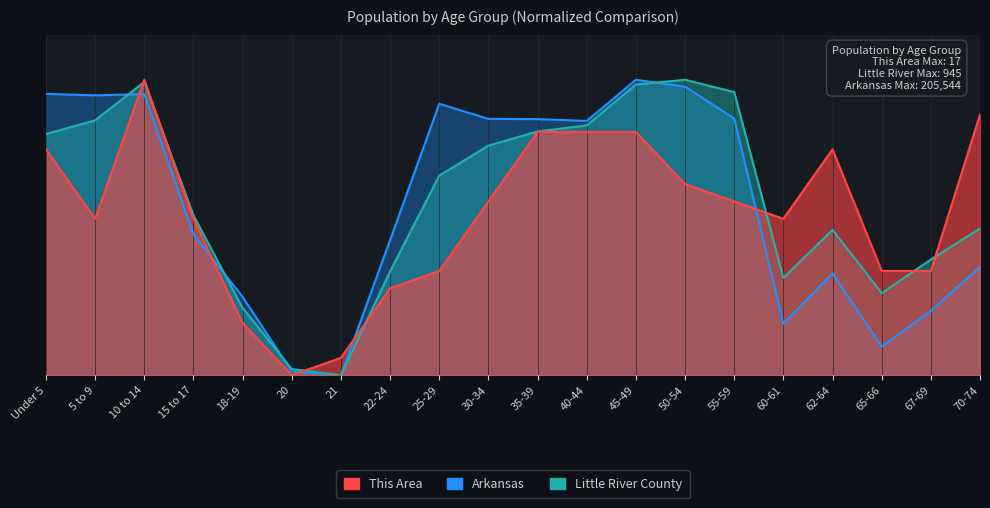

What is the average value of the Little River County series?

0.6